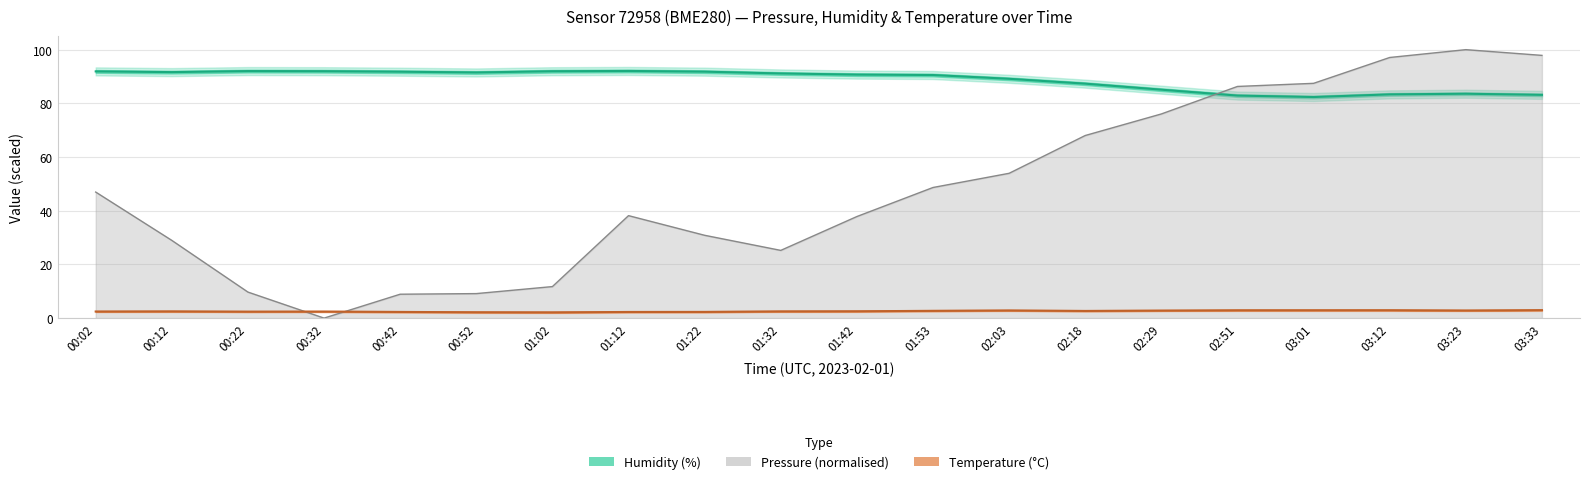

The temperature series shows 2.3 at 00:42. True or false?

True